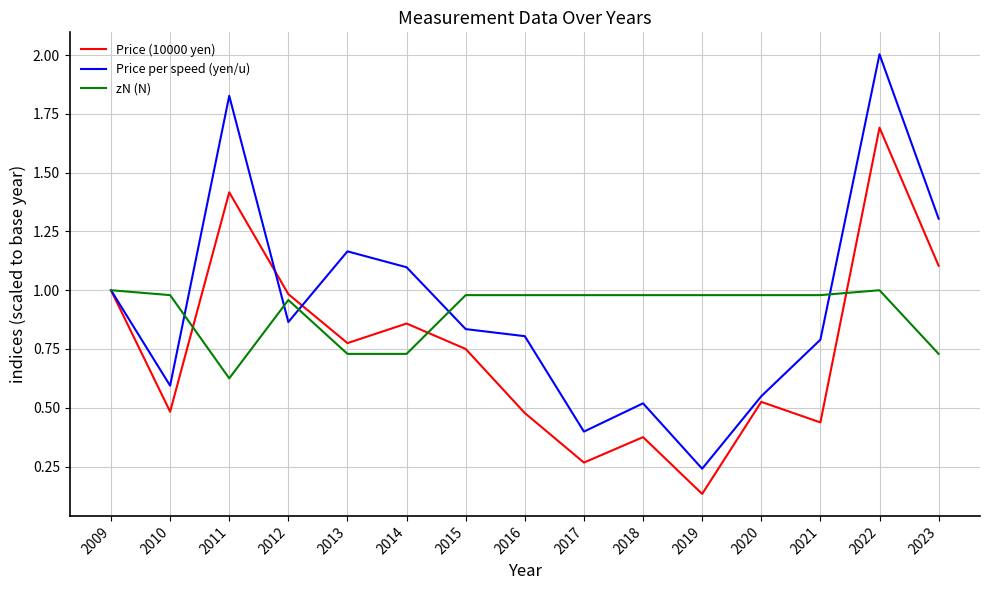

What is the sum of all Price (10000 yen) values?

11.3